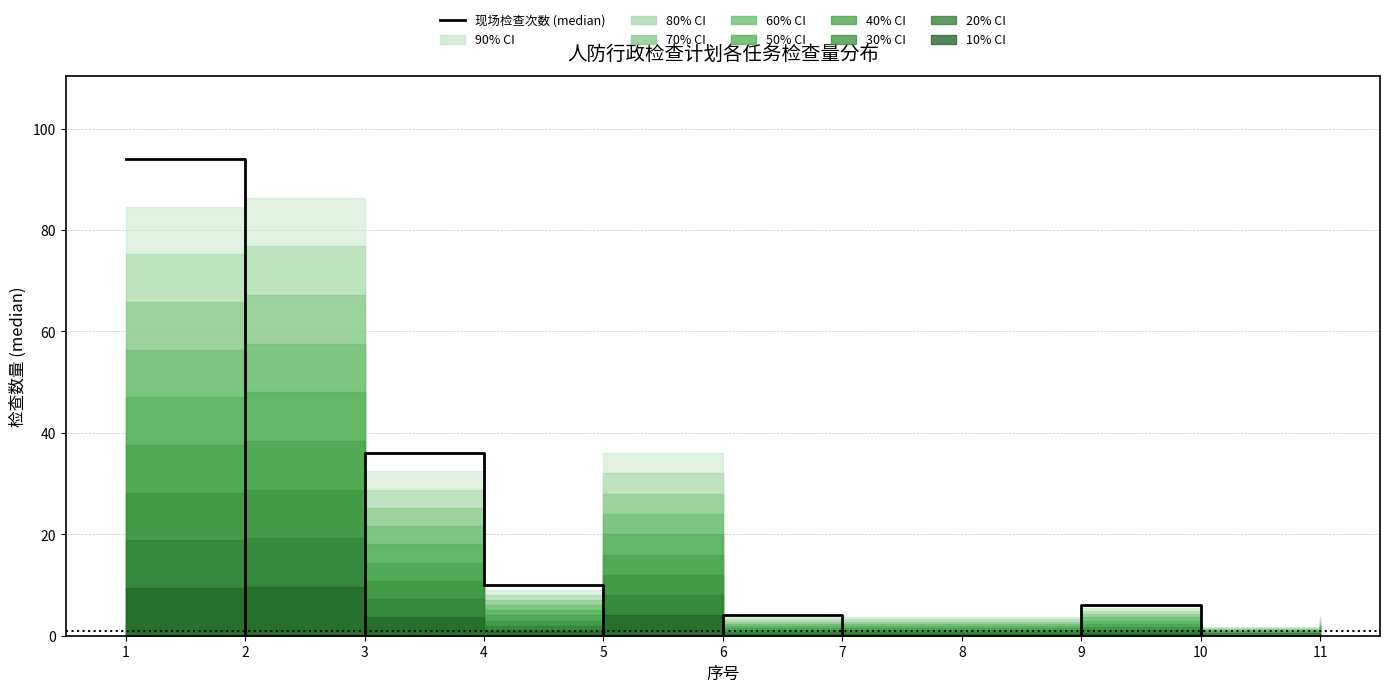

Where is the first local maximum?

3